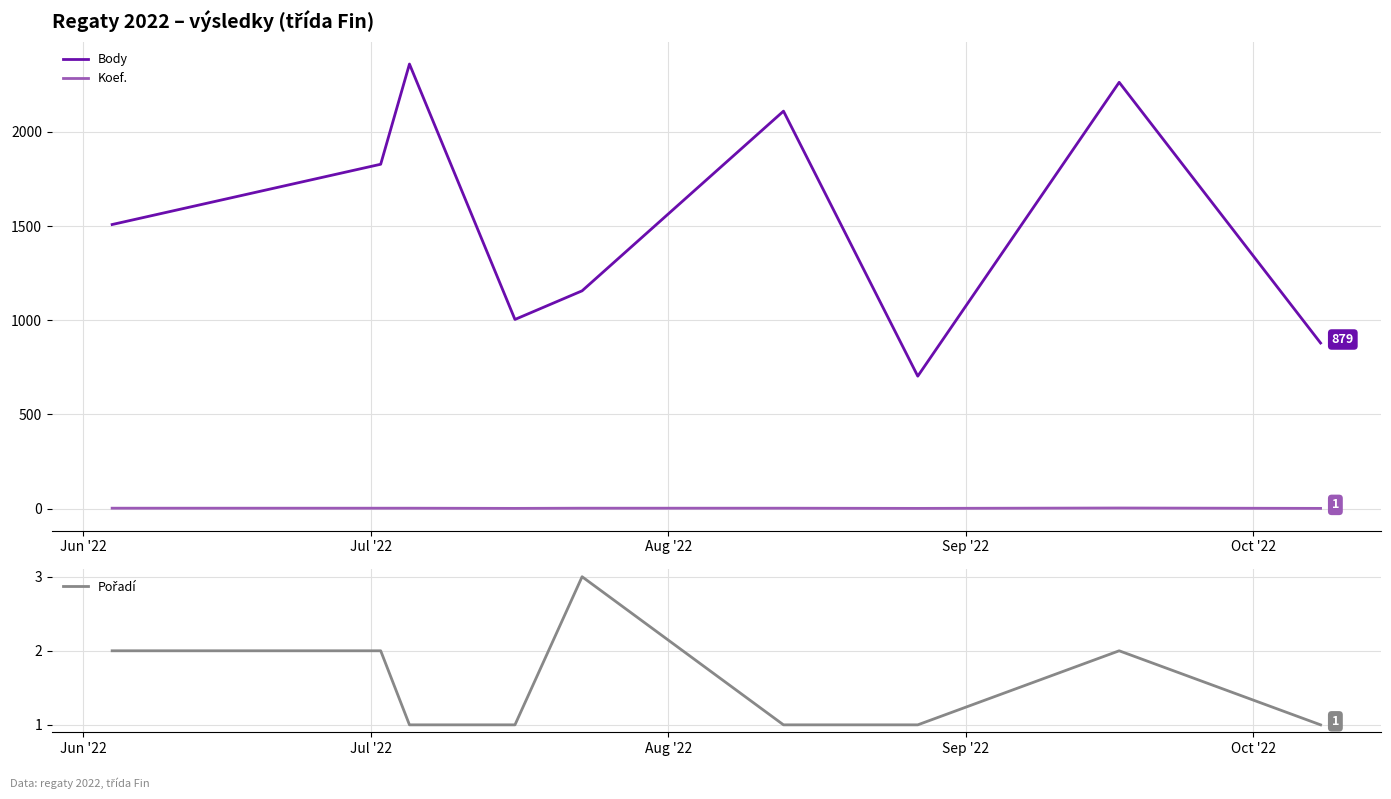

True or false: Body and Pořadí cross at least once.

False